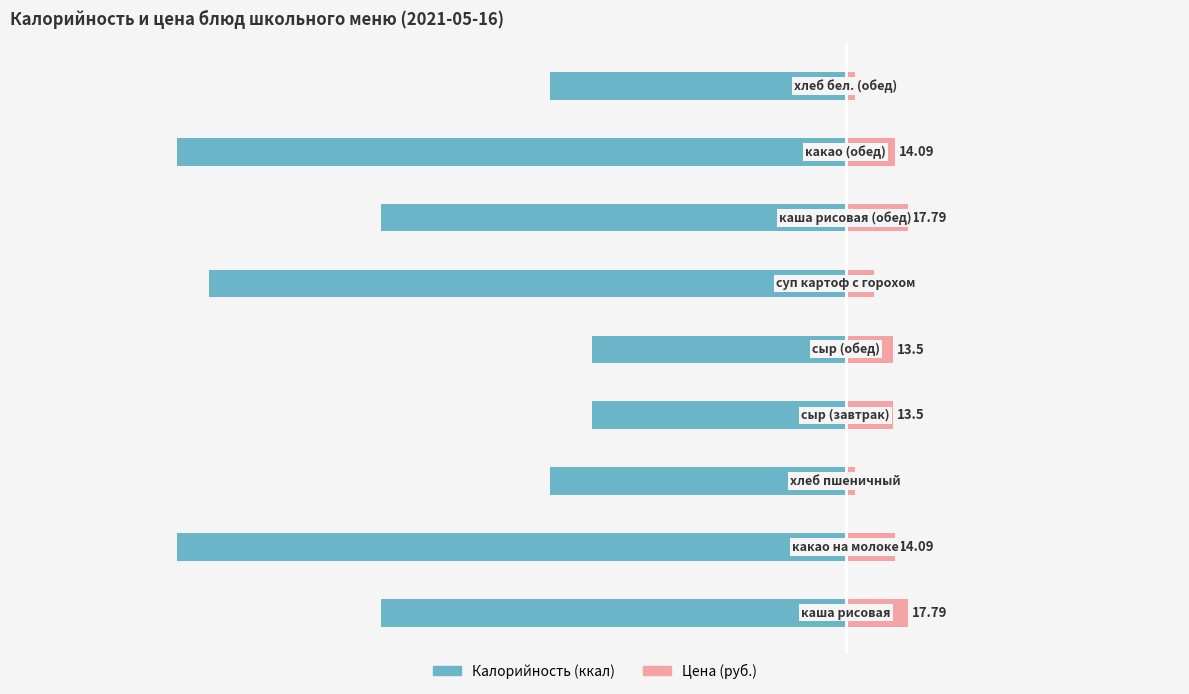

What is the greatest value displayed?

17.8